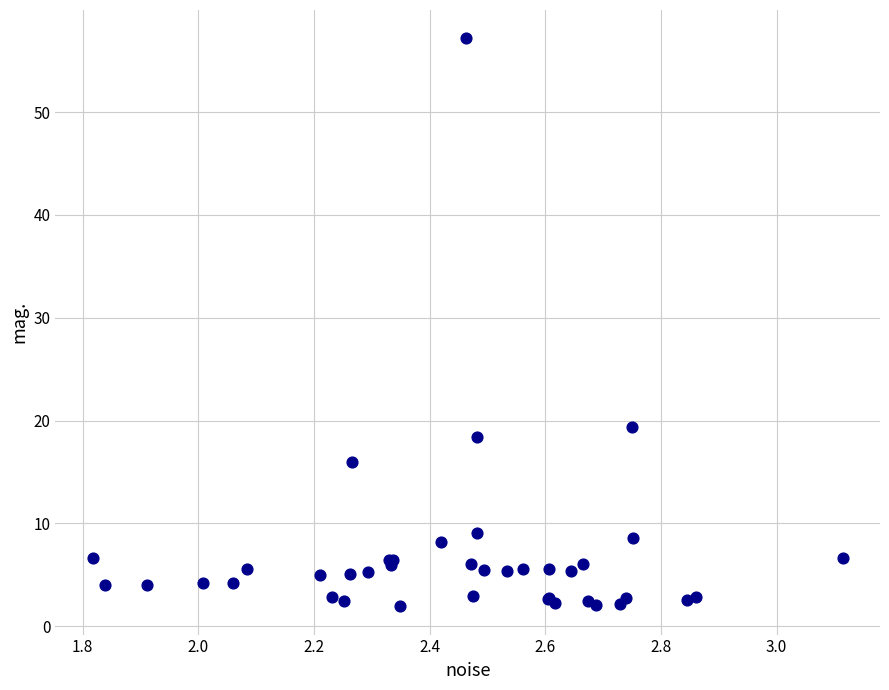

What Y value in the scatter plot is closest to 29?

19.3